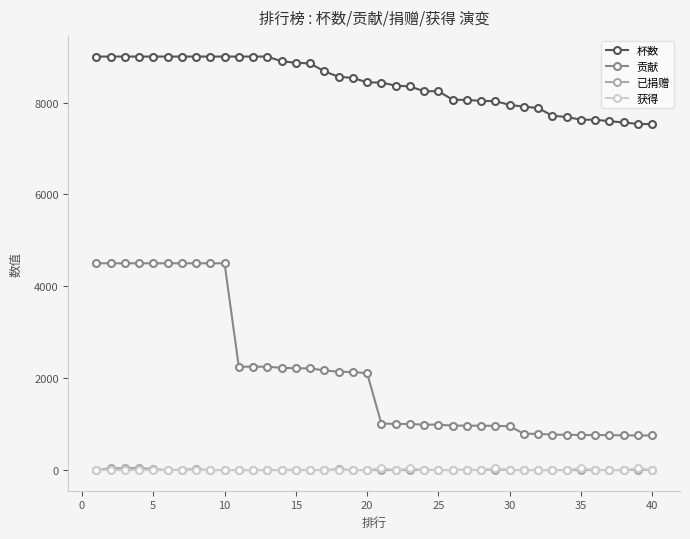

How many data points does each series have?

40